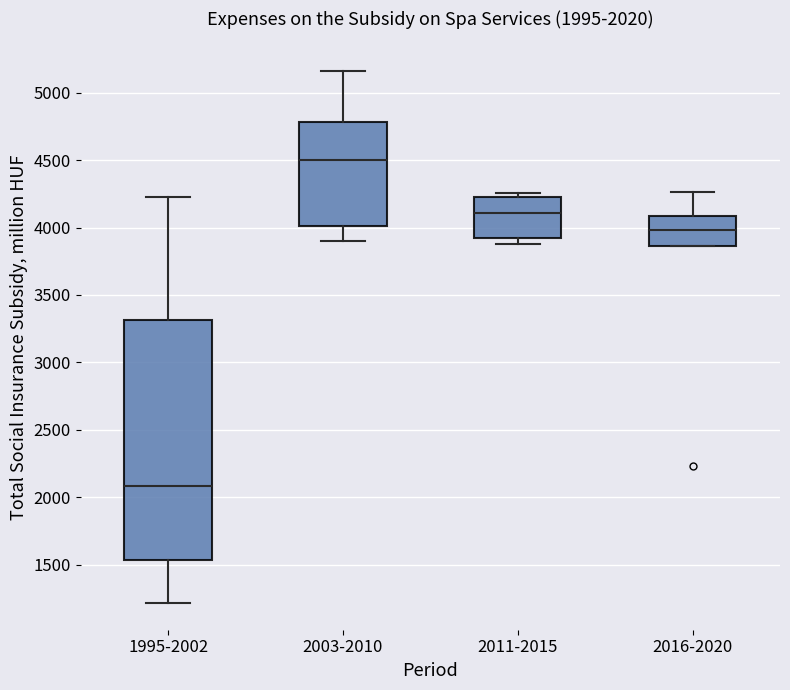

Which box is the tallest, from its lower edge to its upper edge?

1995-2002